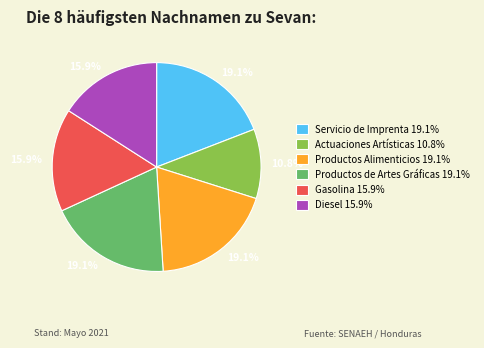

What is the ratio of the value at Productos Alimenticios 19.1% to the value at Gasolina 15.9%?

1.2